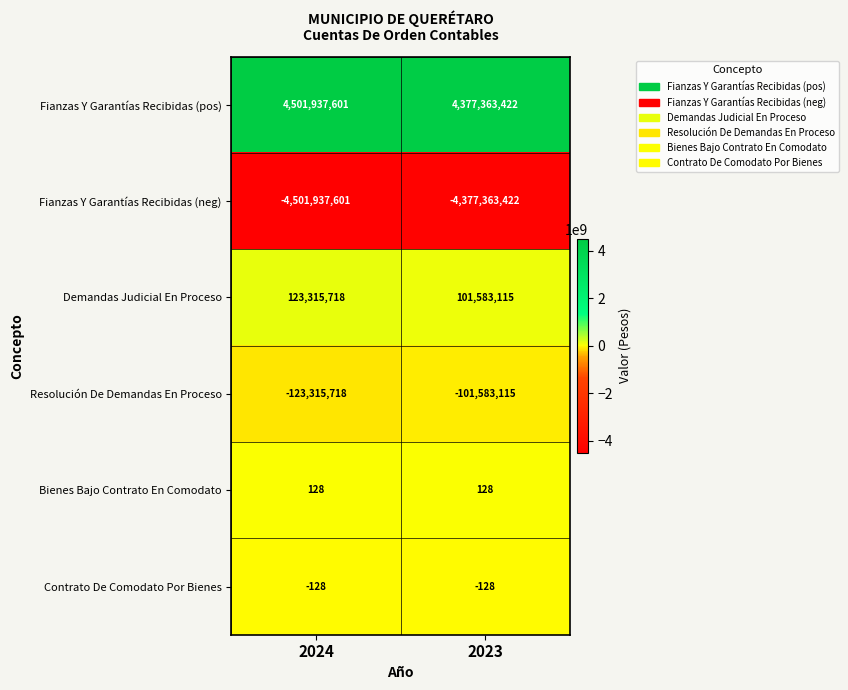

What is the spread (max minus min) of values at 2023?

8754726844